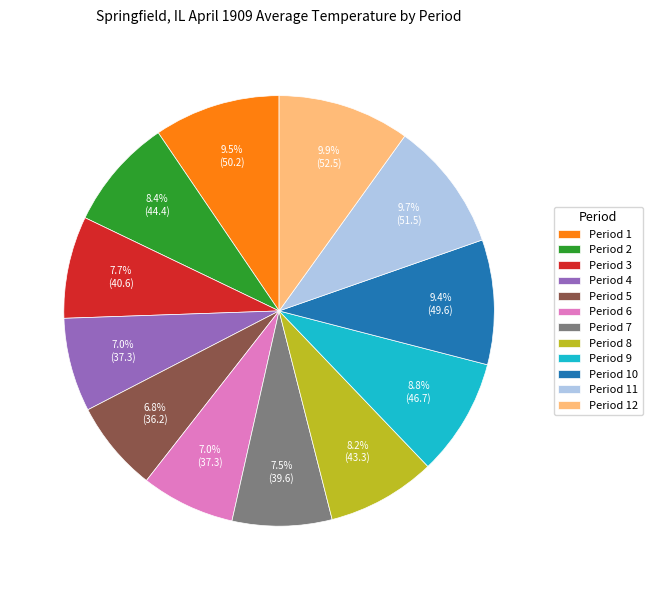

Do Period 4 and Period 5 together represent more than half of the pie?

No